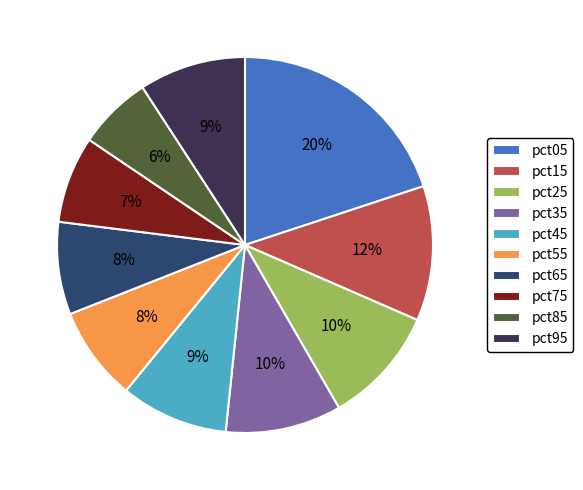

To the nearest percent, what portion does pct45 represent?

9%